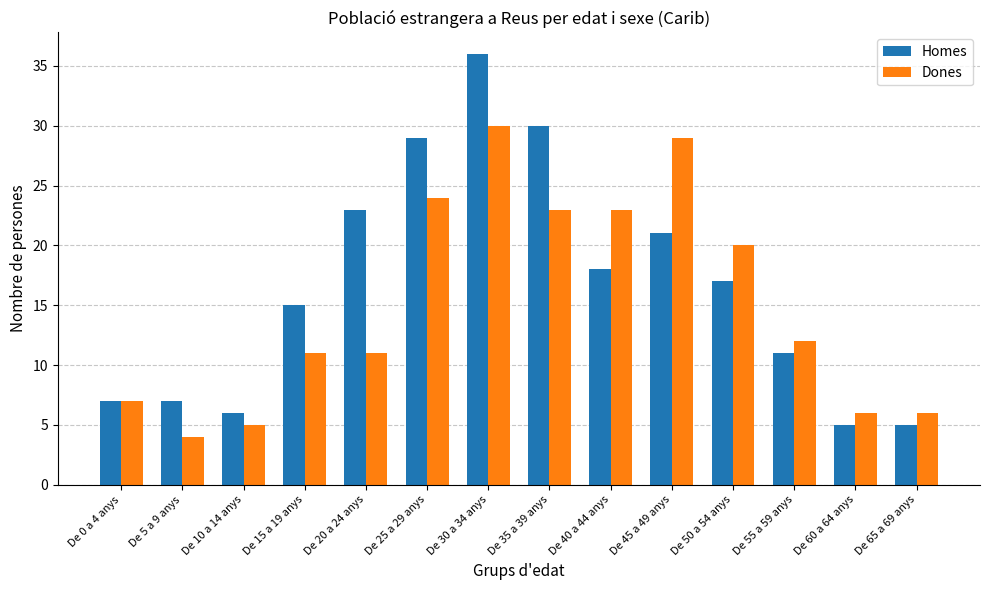

What value does the Dones series have at De 15 a 19 anys?

11